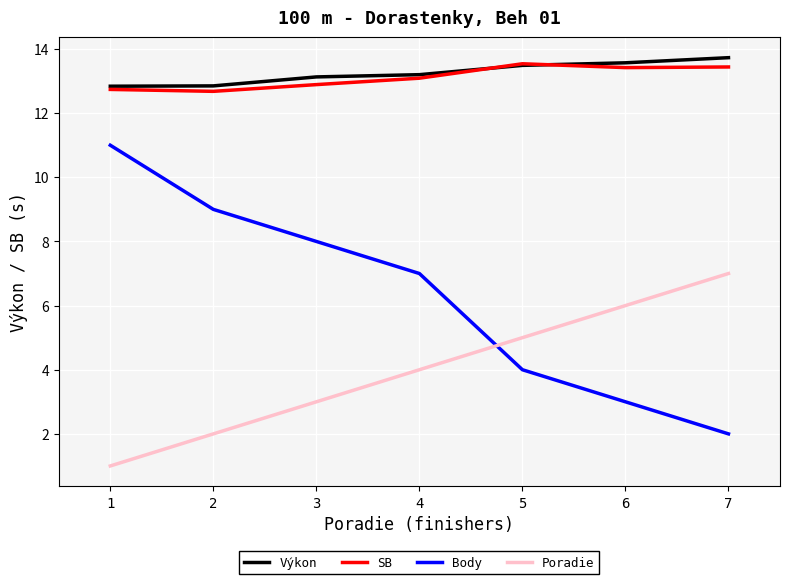

What is the total value across all series at 1?

37.6